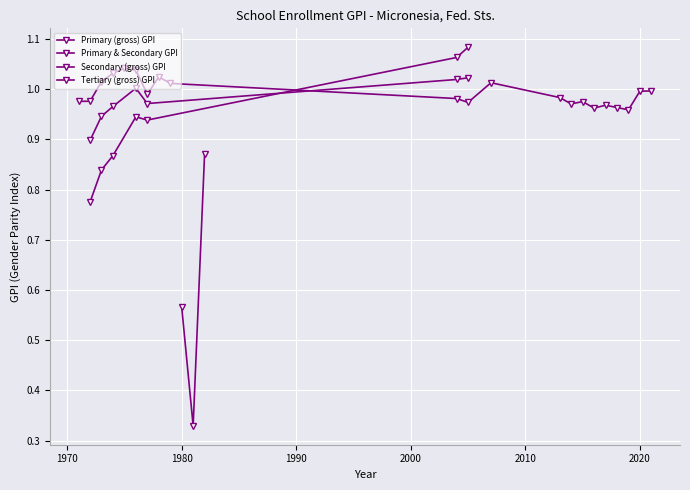

Read the Primary (gross) GPI value at 2013.

1.0